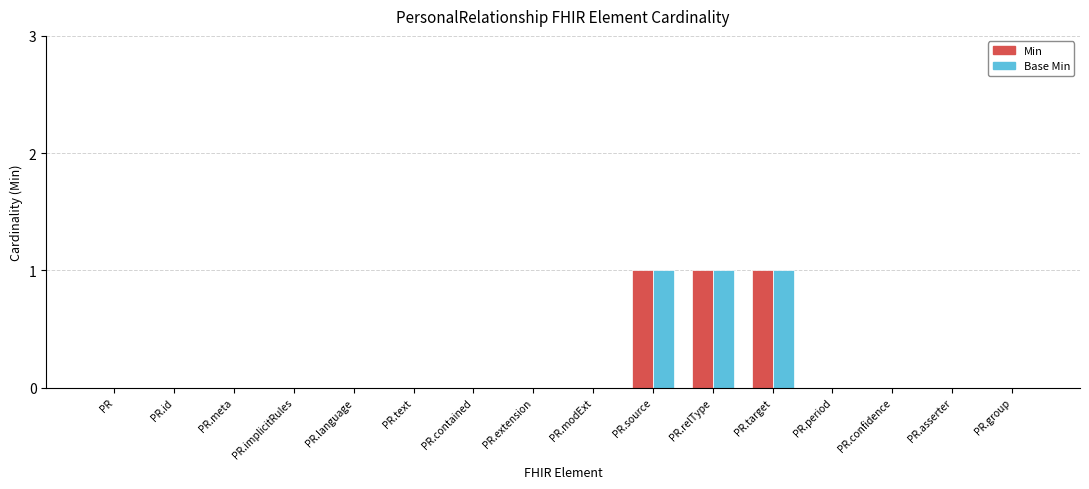

True or false: Min has a value of 0 at PR.id.

True